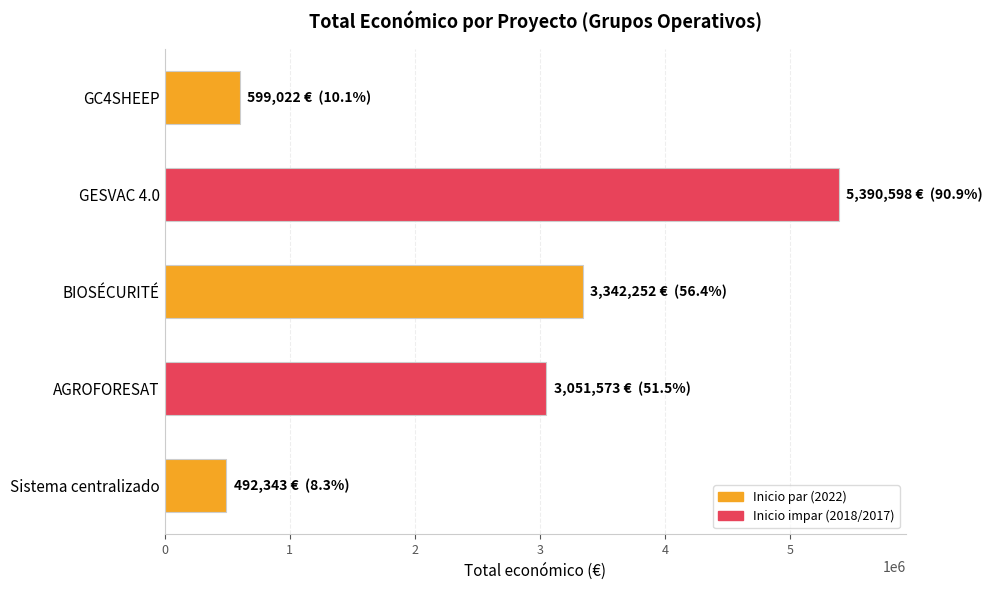

What is the difference between the second highest and minimum values?

2849909